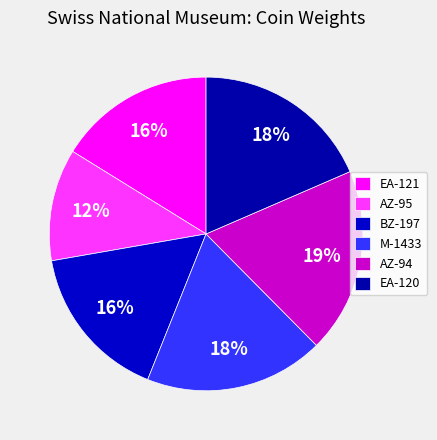

True or false: EA-120 accounts for 26% of the total.

False